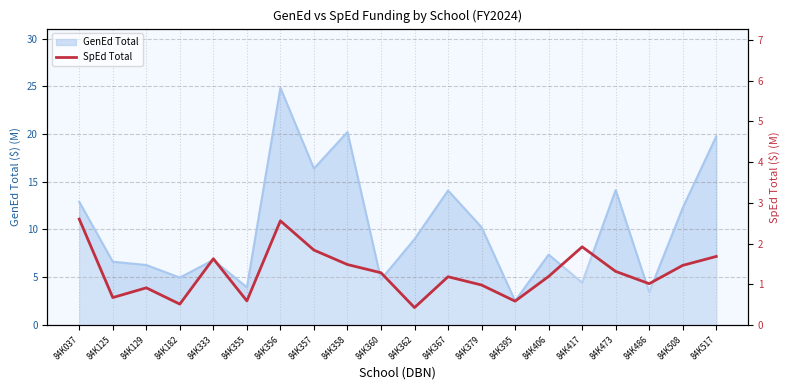

Where does the data first go above 1?

84K037